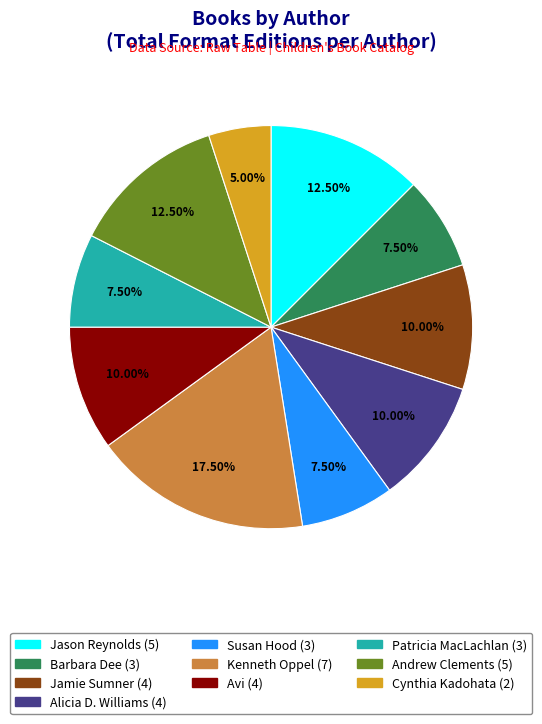

Does any single category account for the majority?

No